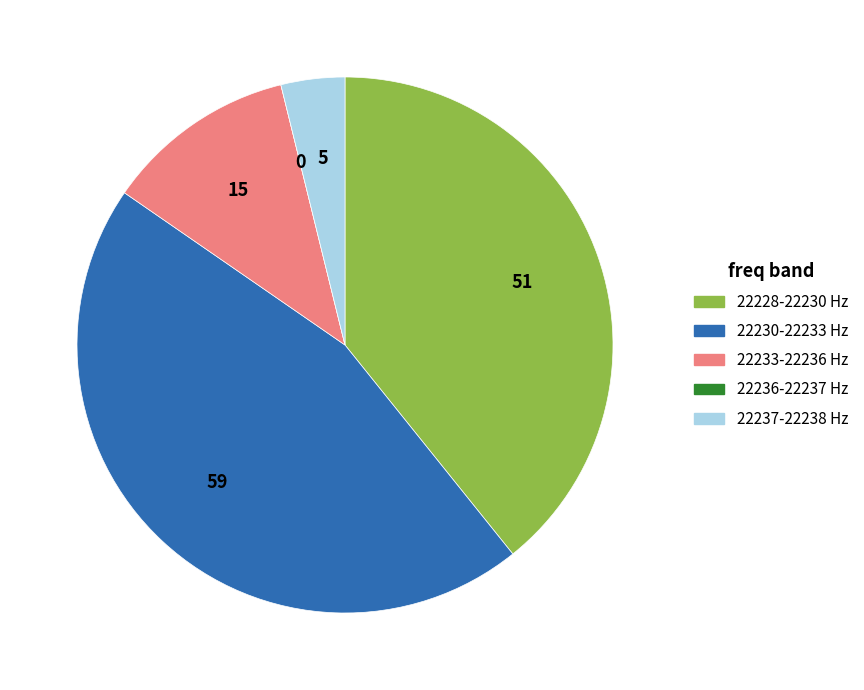

True or false: 22237-22238 Hz accounts for 11% of the total.

False